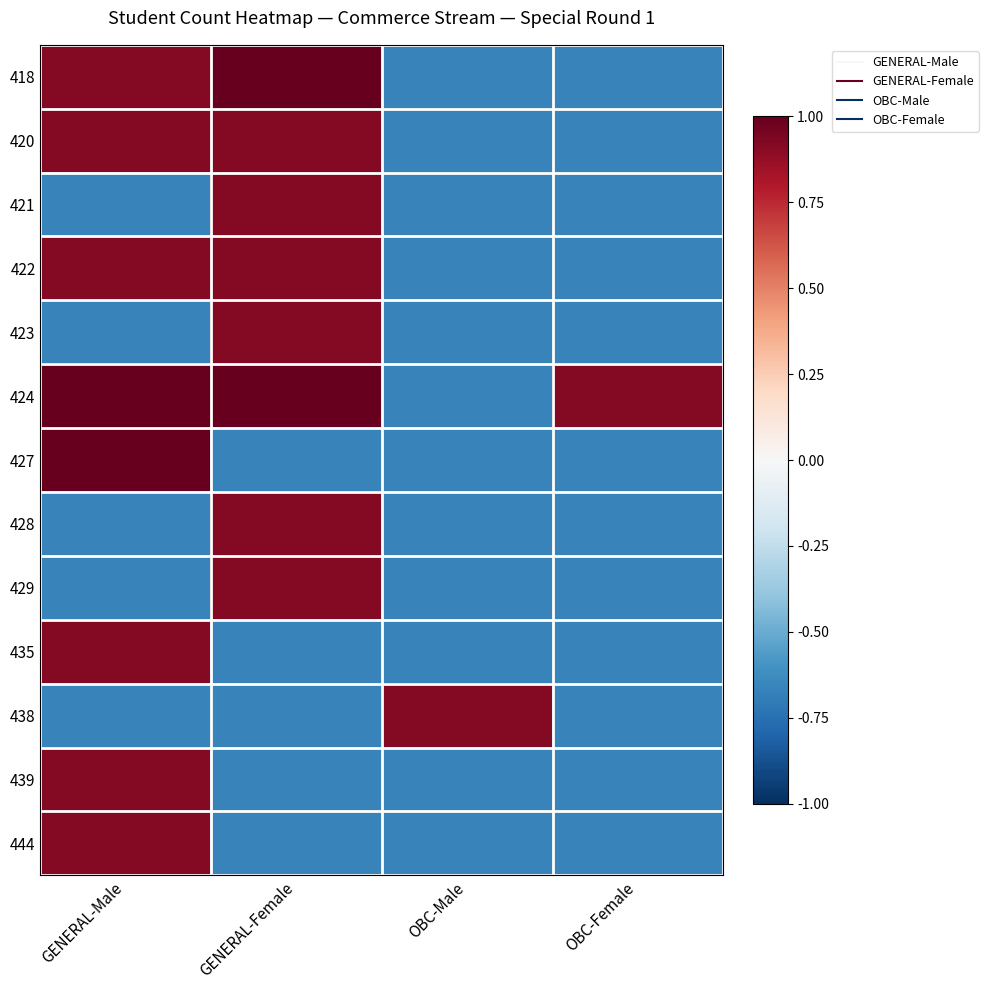

How many series are shown in this chart?

13